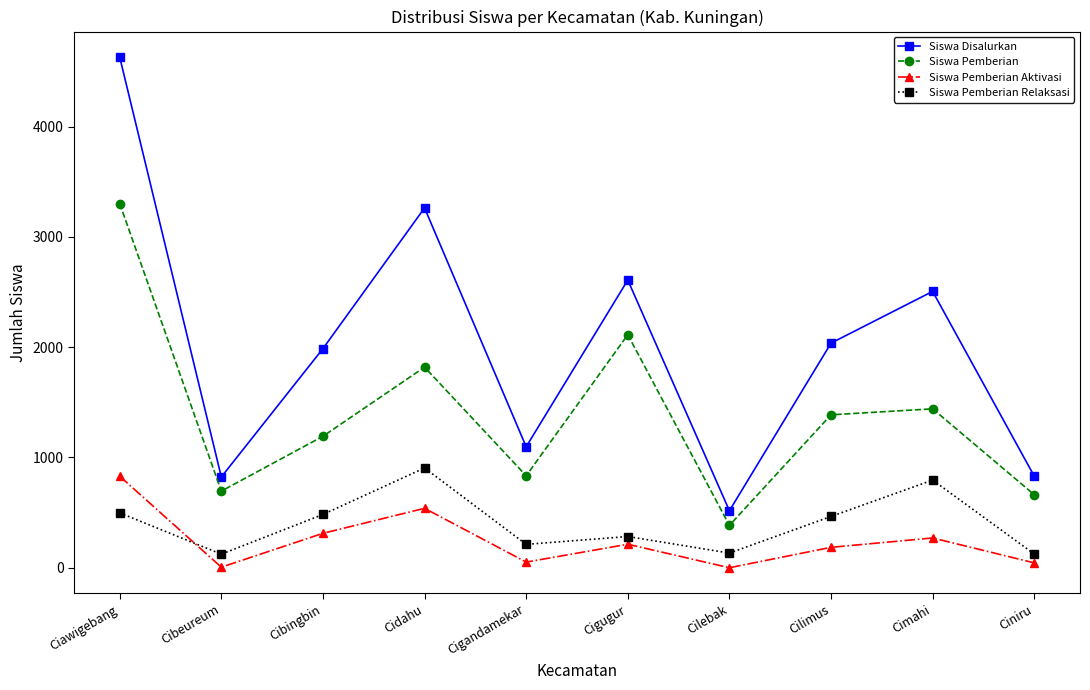

True or false: Siswa Disalurkan has more than 0 points higher than both neighbors.

True